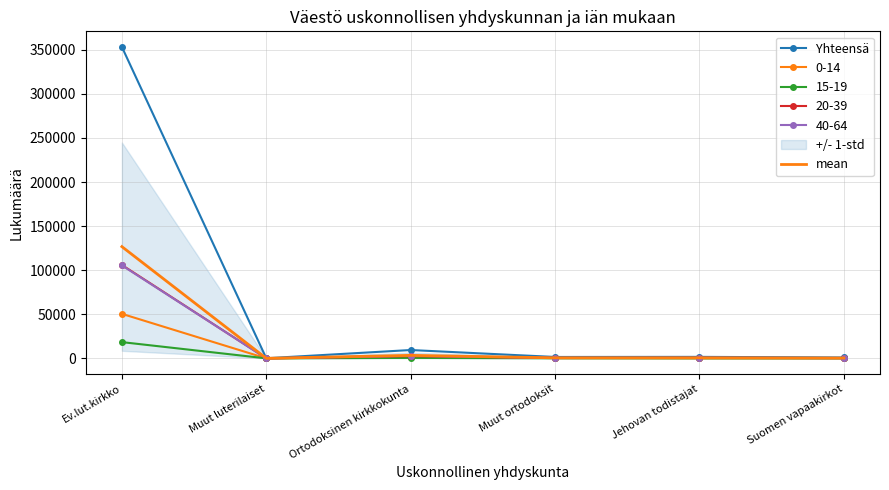

True or false: Yhteensä and mean cross at least once.

False